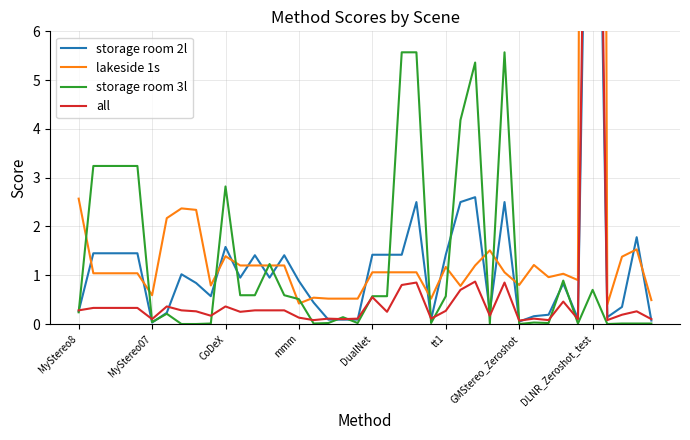

Which category has the lowest value in the storage room 2l series?

MyStereo07